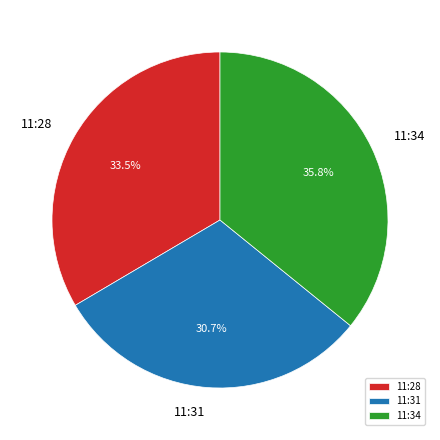

What is the smallest slice in the pie chart?

11:31